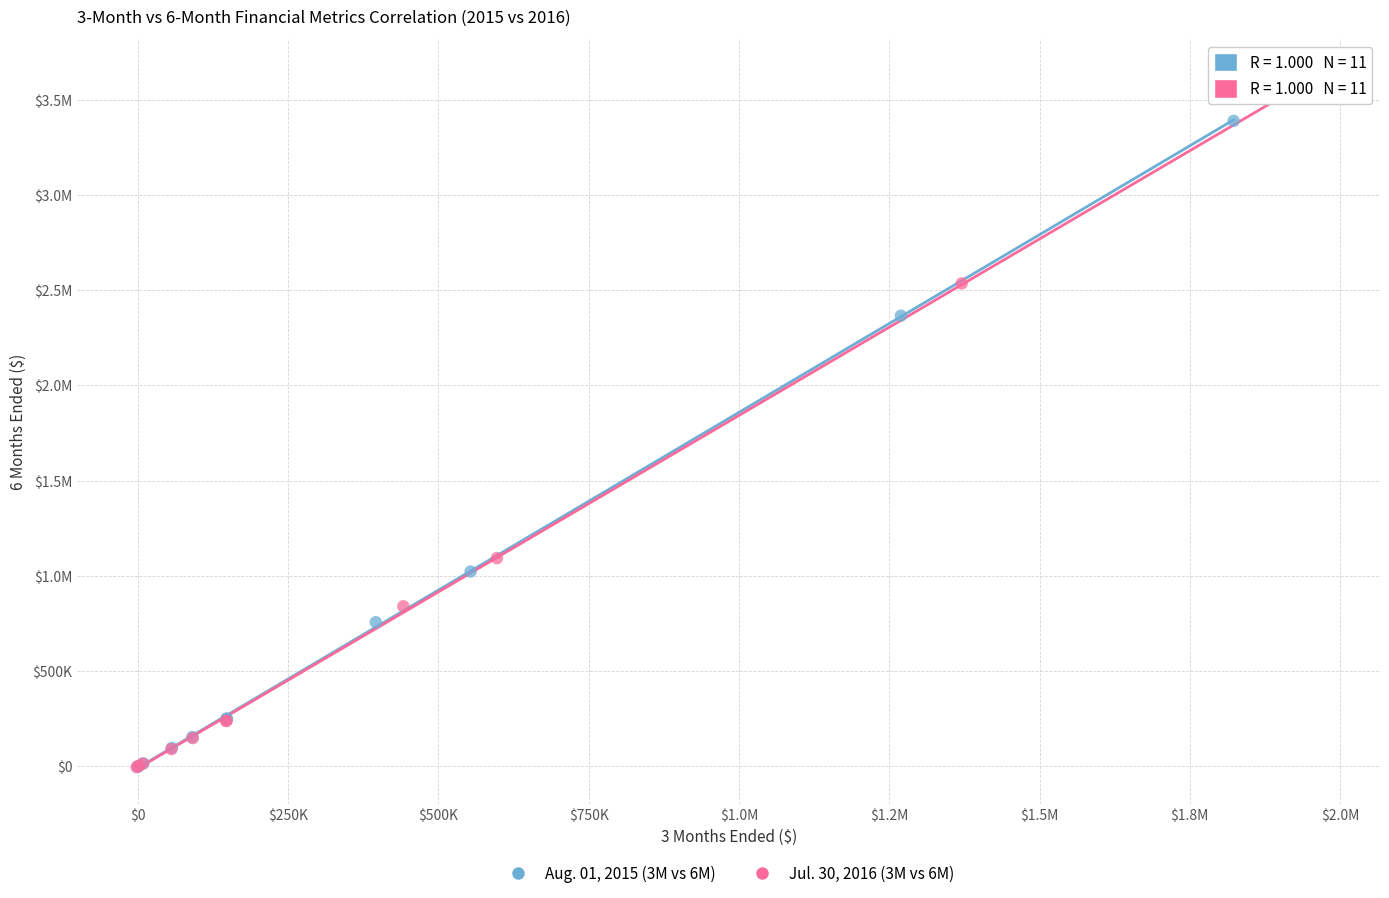

What are all the series names shown in the legend?

Aug. 01, 2015 (3M vs 6M), Jul. 30, 2016 (3M vs 6M)